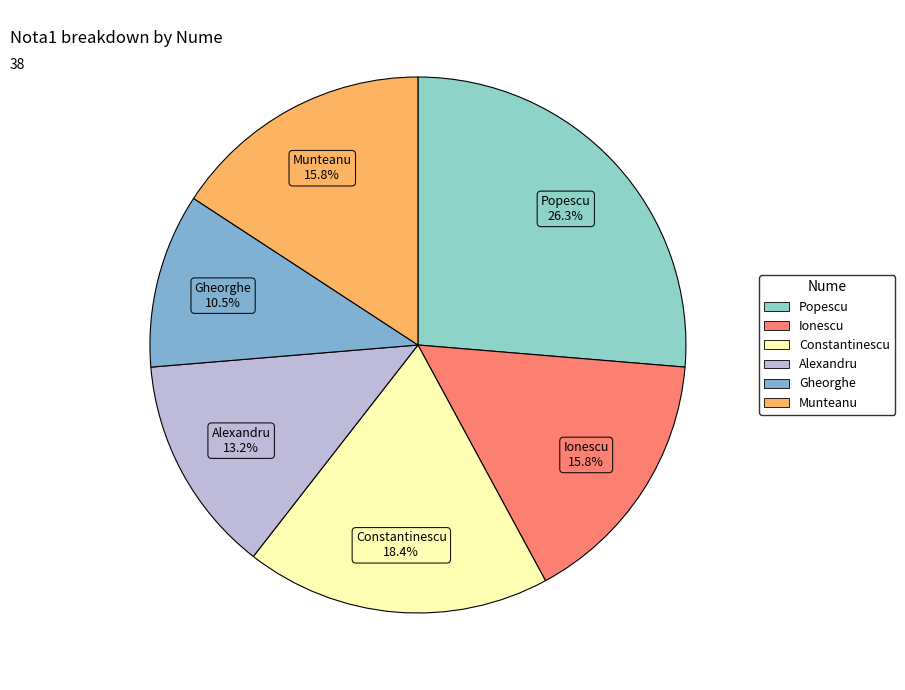

Which has a higher value, Constantinescu or Munteanu?

Constantinescu